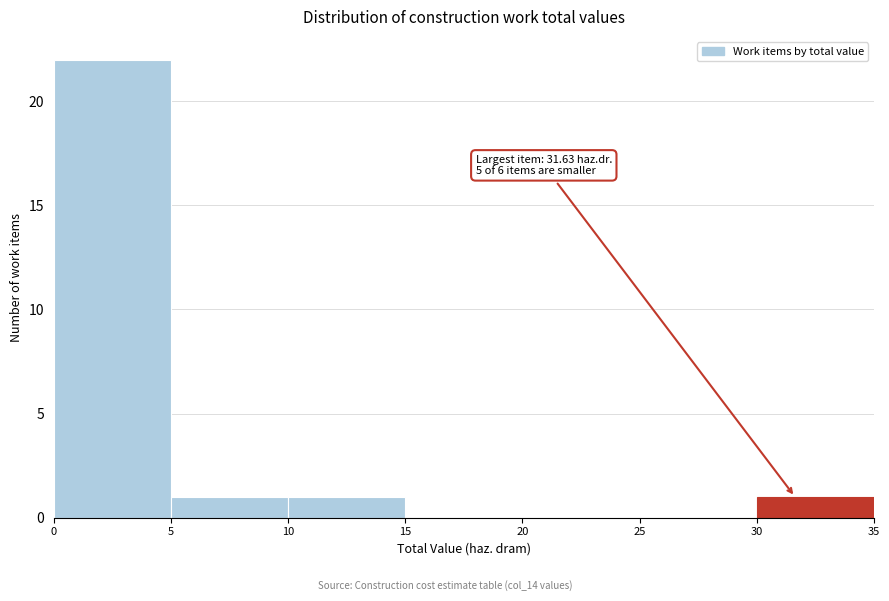

Which range on the x-axis has the tallest bar?

0 to 5